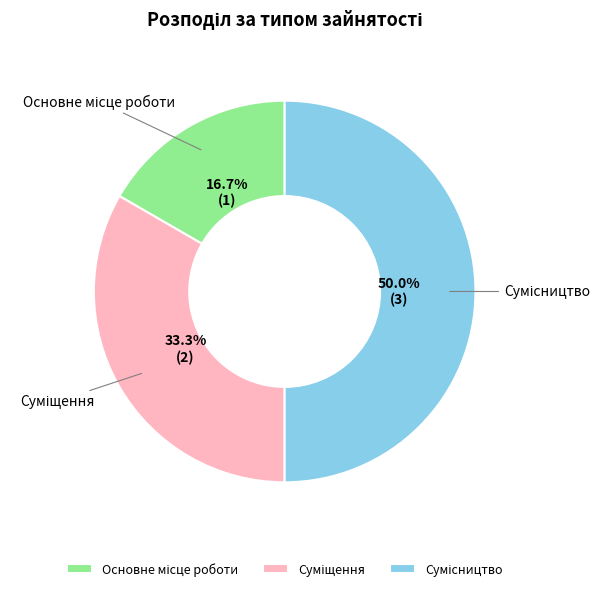

To the nearest percent, what percentage of the pie is Основне місце роботи?

17%